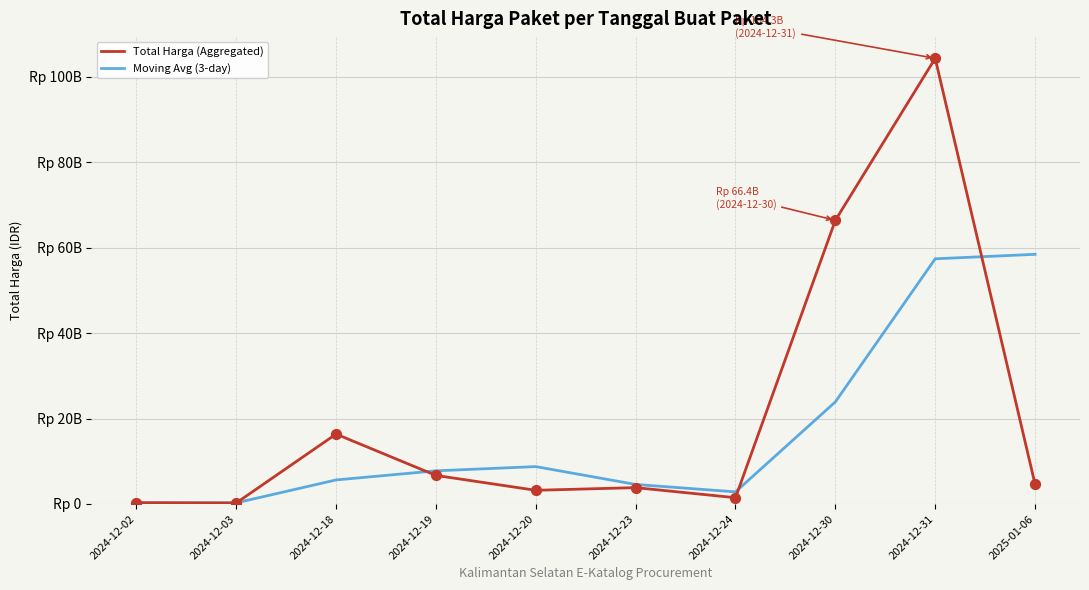

Is the value of Total Harga (Aggregated) at 2024-12-30 greater than the value of Moving Avg (3-day) at 2024-12-31?

Yes